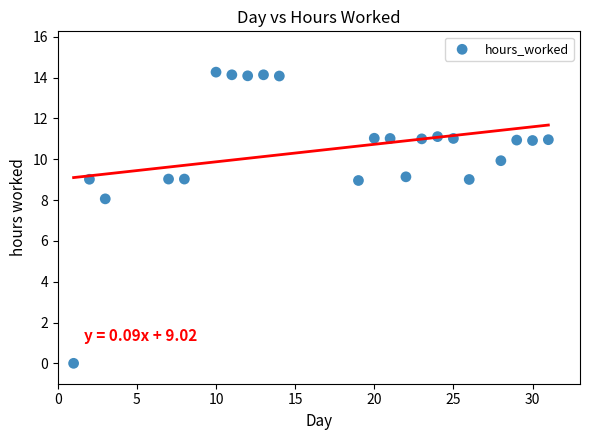

What Y value in the scatter plot is closest to 7?

8.1